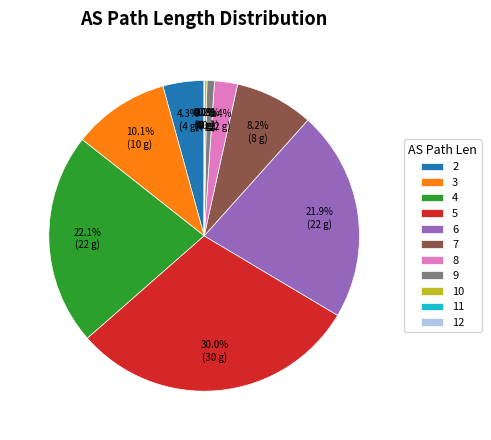

To the nearest percent, what is the average slice percentage?

9%